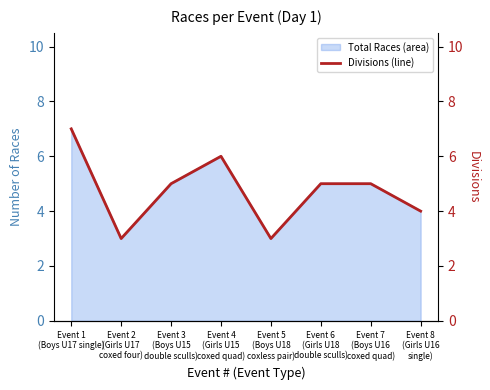

What is the sum of all values?

38